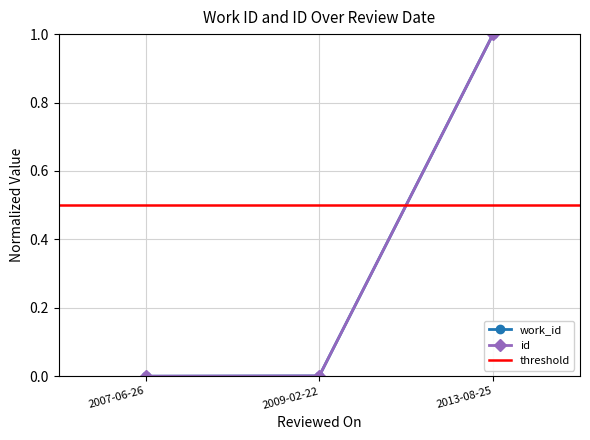

Reading left to right, extract all data points from this chart.

work_id: 0.0	0.0	1.0
id: 0.0	0.0	1.0